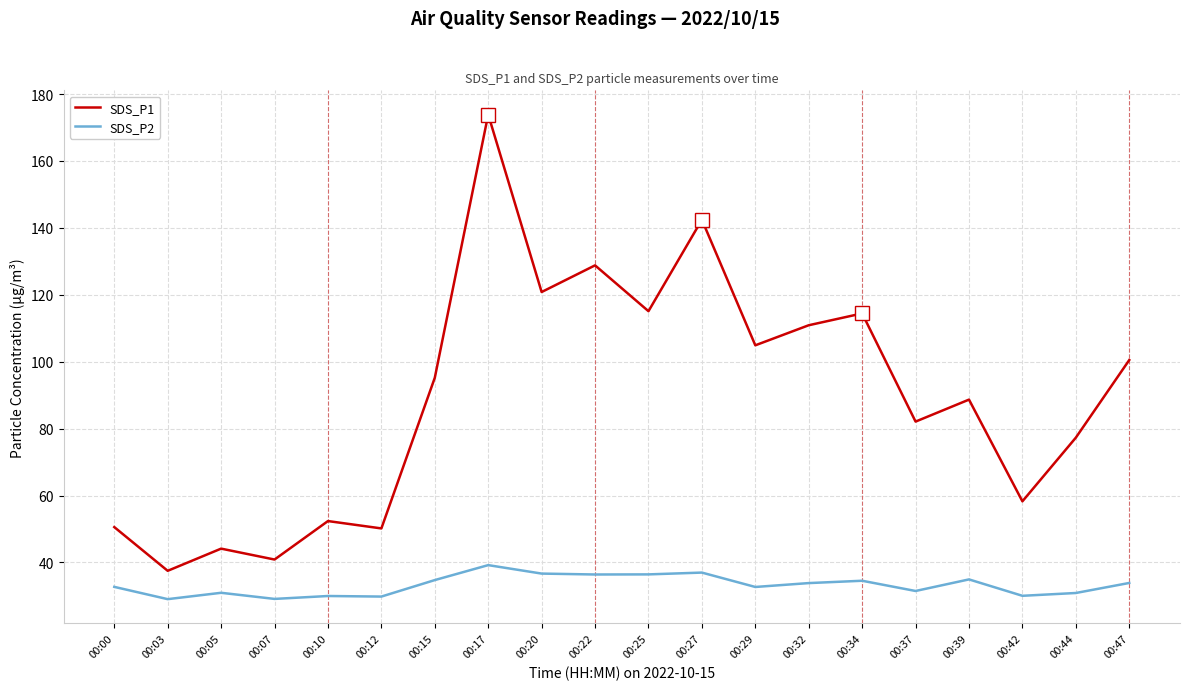

Which series has the largest total across all categories?

SDS_P1